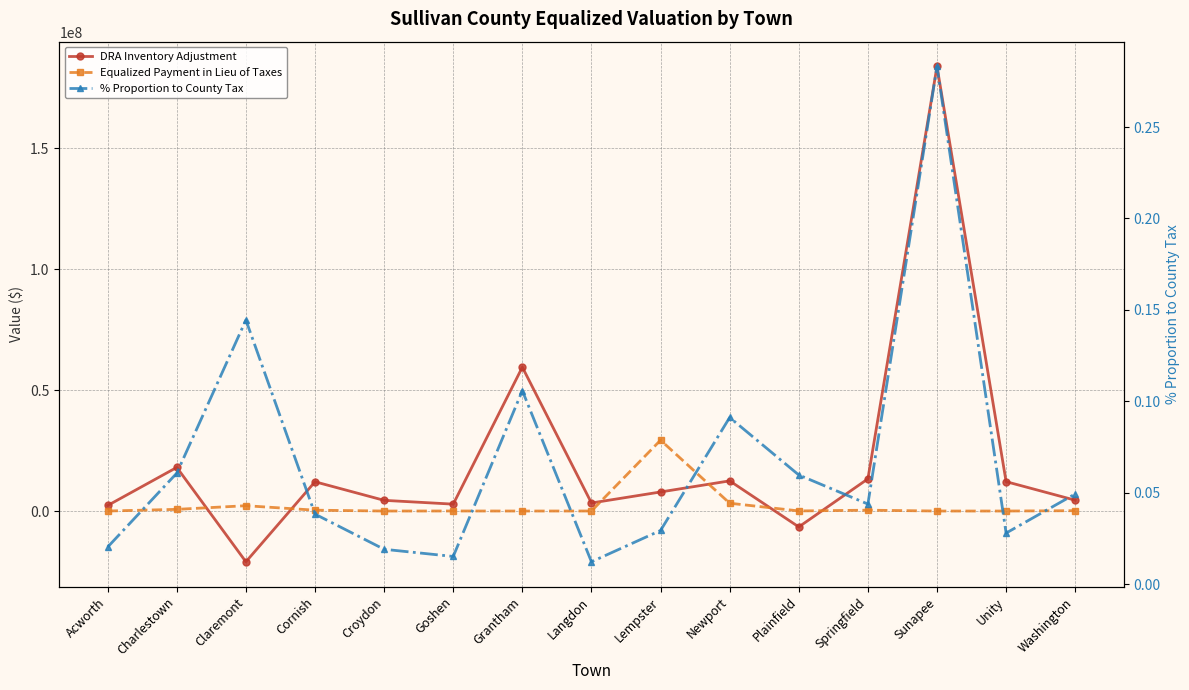

True or false: DRA Inventory Adjustment and % Proportion to County Tax intersect in this chart.

True